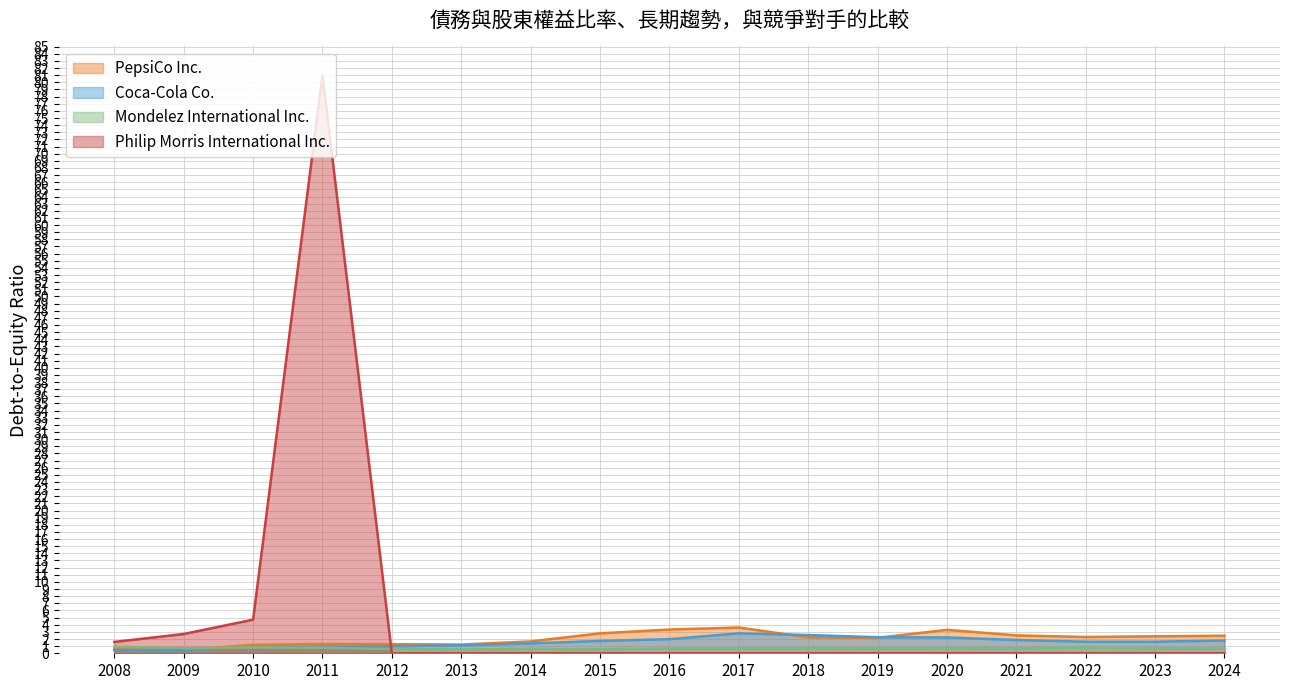

Is it true that PepsiCo Inc. equals 3.1 at 2022?

False